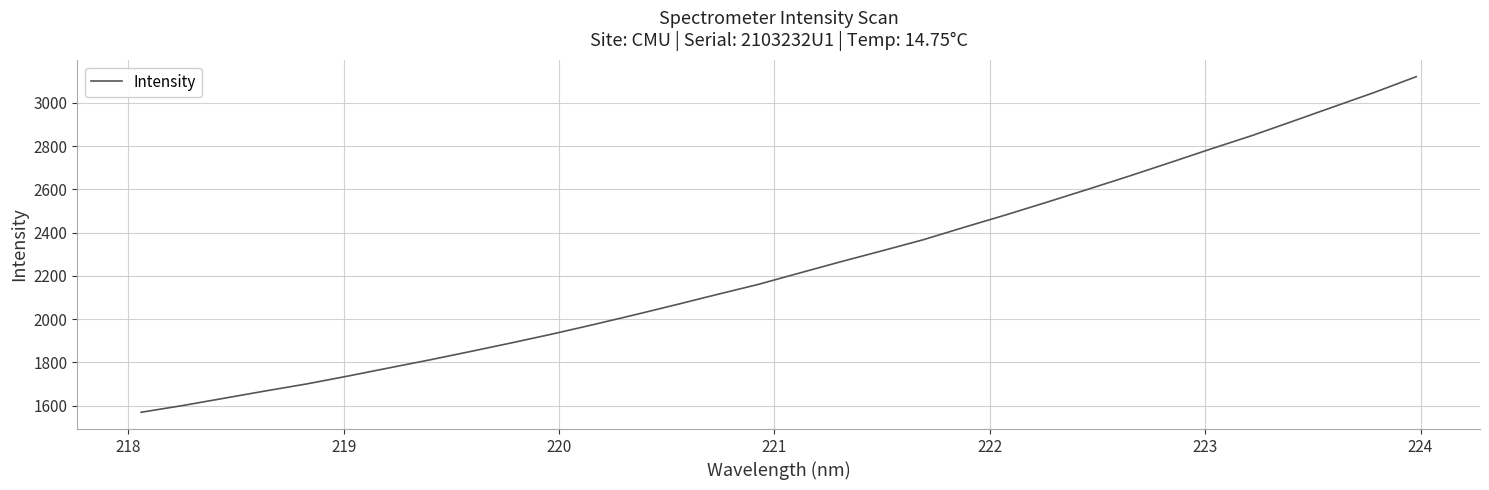

What is the difference between the maximum and minimum values?

1551.2